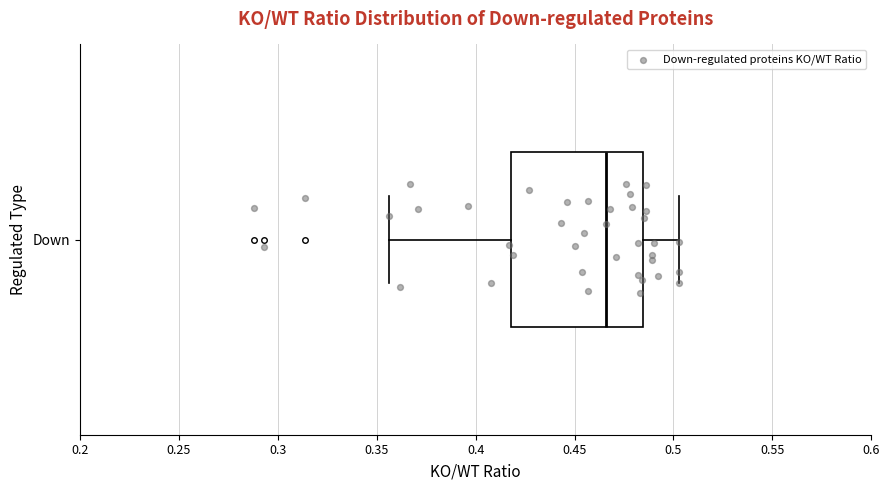

Read this box plot against the x-axis: the position of the median line, the range covered by the box, and the ends of both whiskers. The values are not printed on the chart, so give them approximately, as read against the axis.

median 0.465, box 0.420 to 0.485, whiskers 0.355 to 0.505